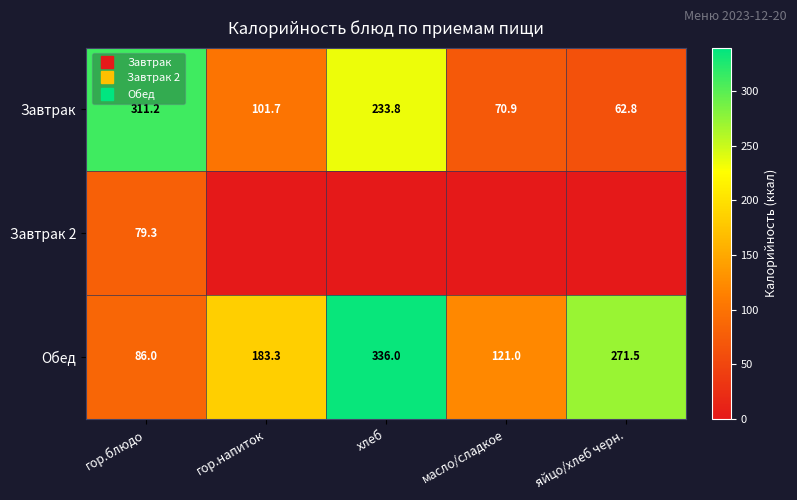

What is the difference between the highest and lowest values at гор.напиток?

183.3